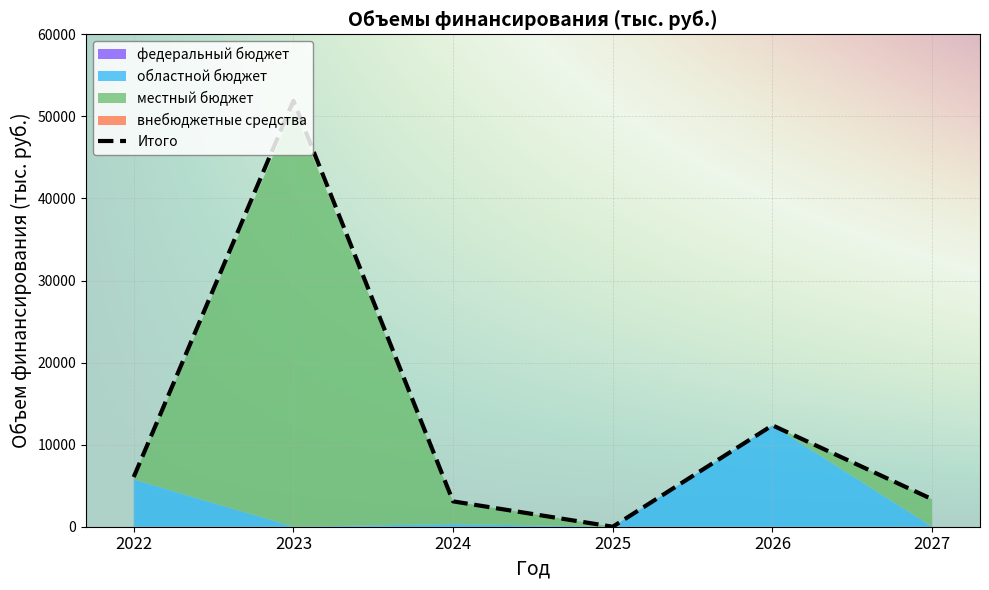

Where does the местный бюджет series first go above 2773?

2023